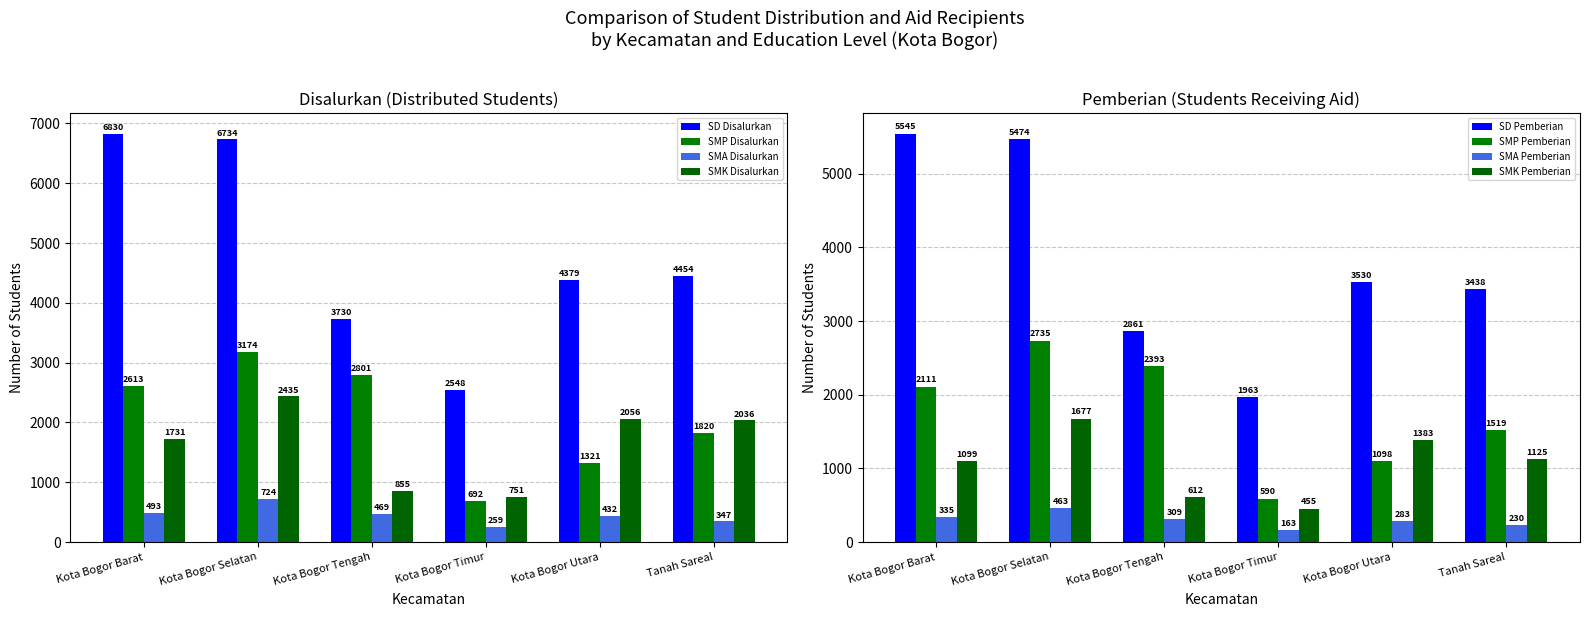

How many data points in SMP Disalurkan are above 2613?

2